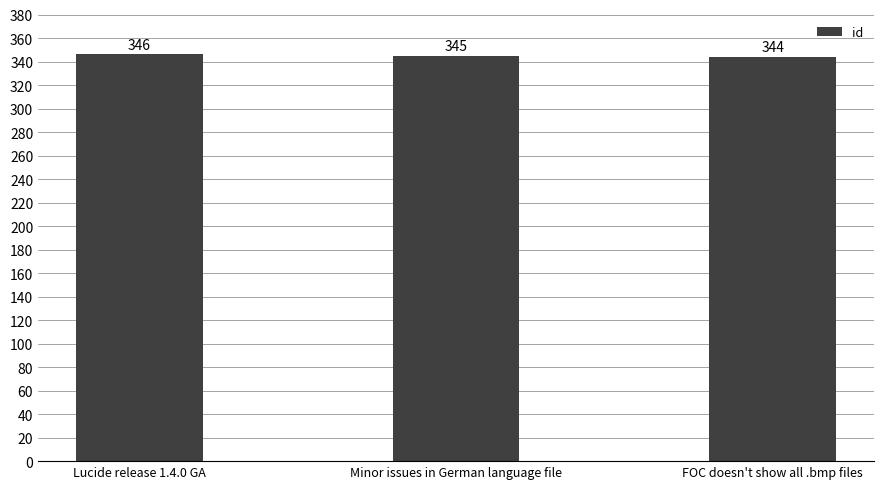

Where does the data first go above 345?

Lucide release 1.4.0 GA